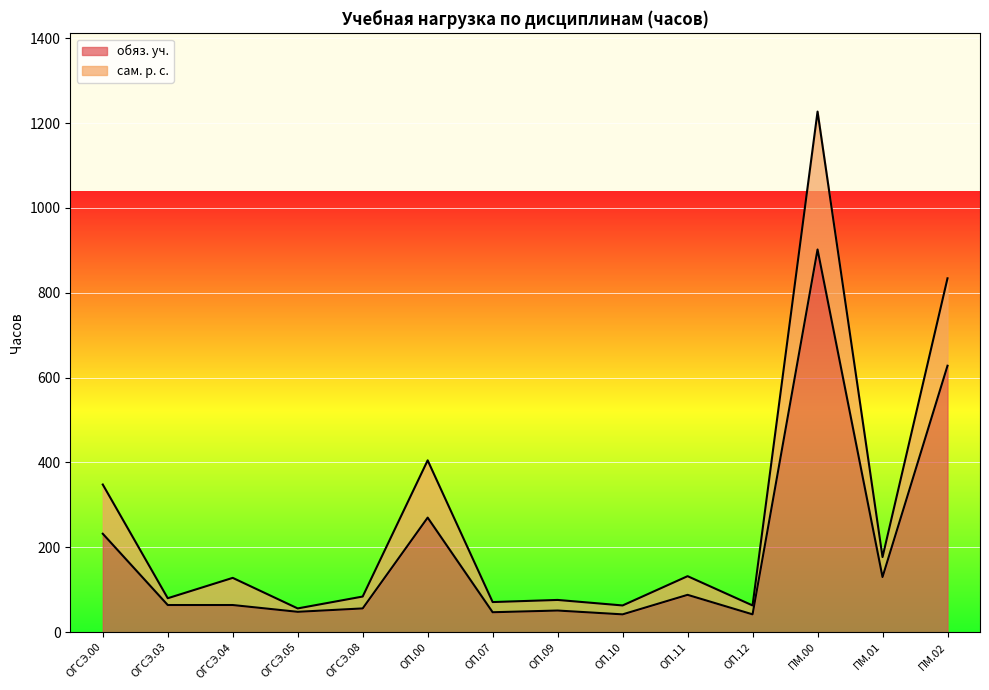

Which series has the largest range (max minus min)?

сам. р. с.